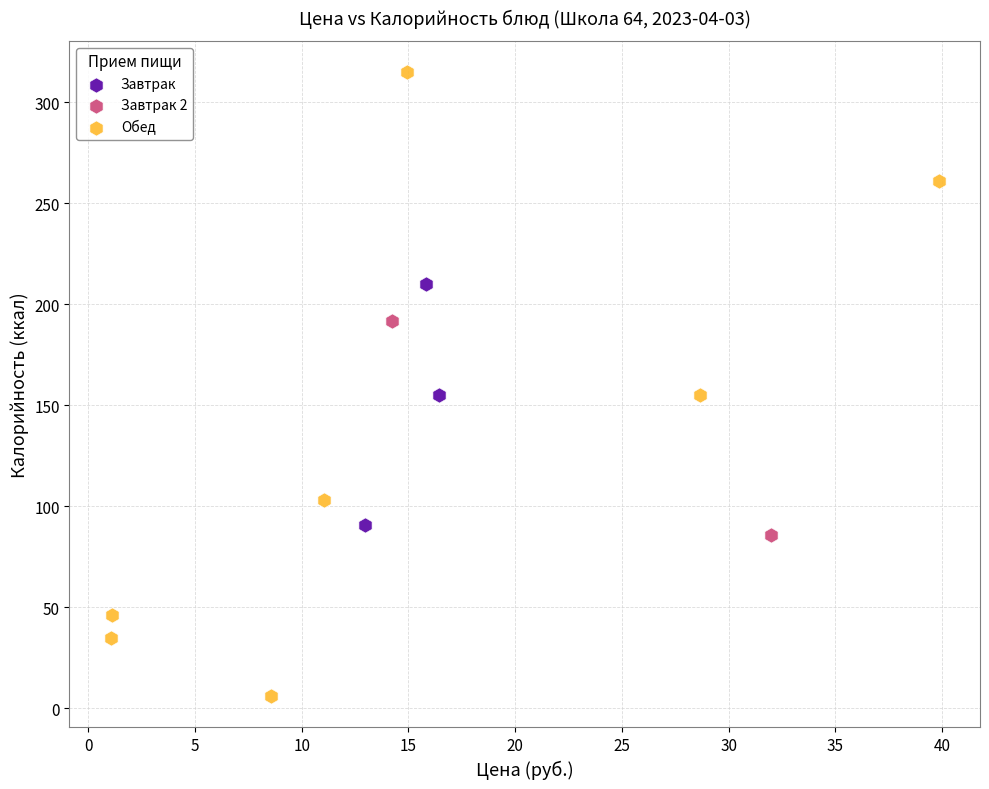

Which series reaches the maximum Y coordinate?

Обед